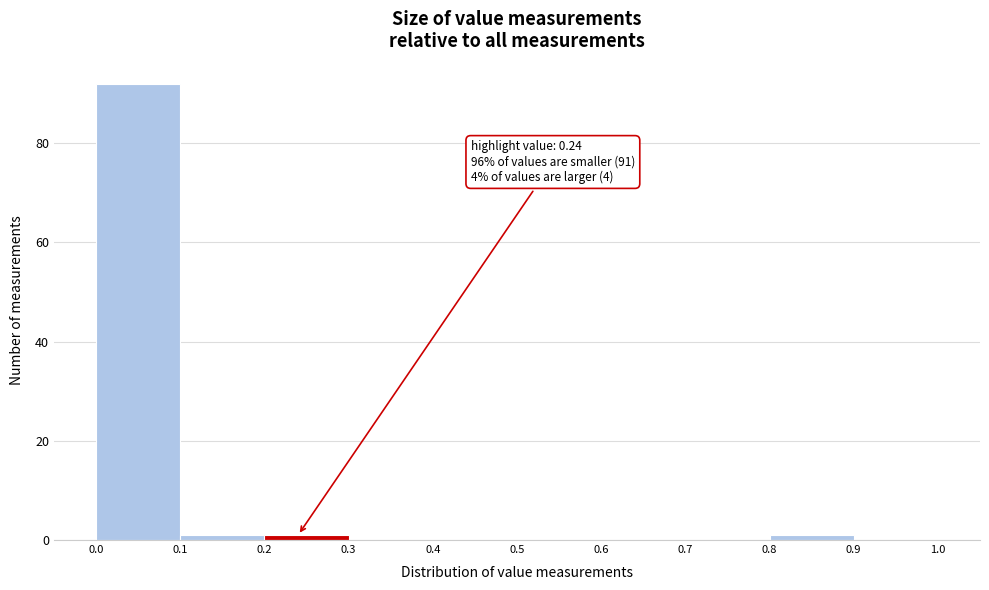

Which range on the x-axis has the tallest bar?

0.0 to 0.1